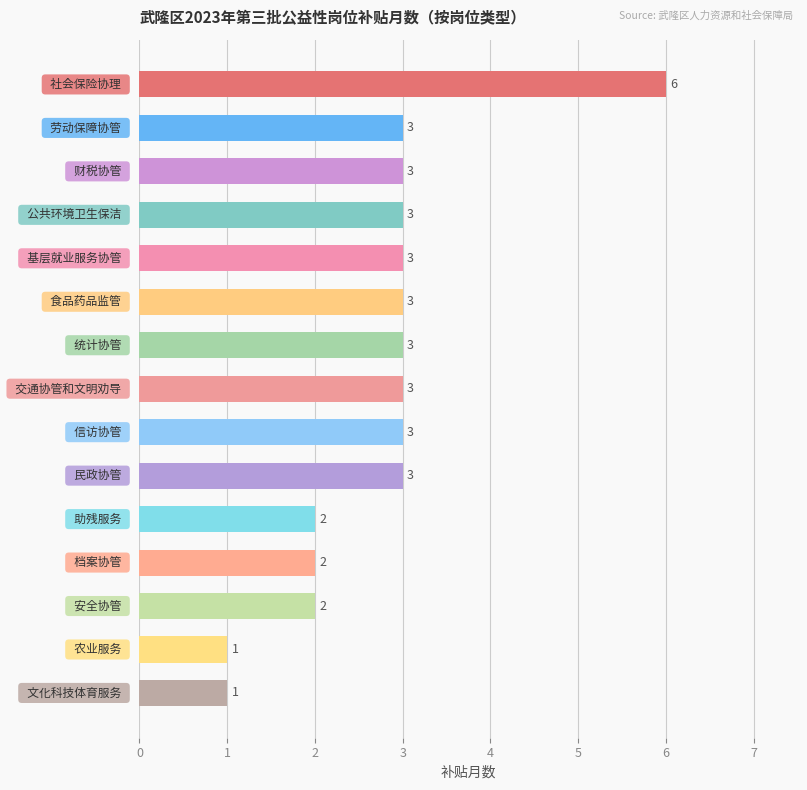

What is the sum of all values?

41